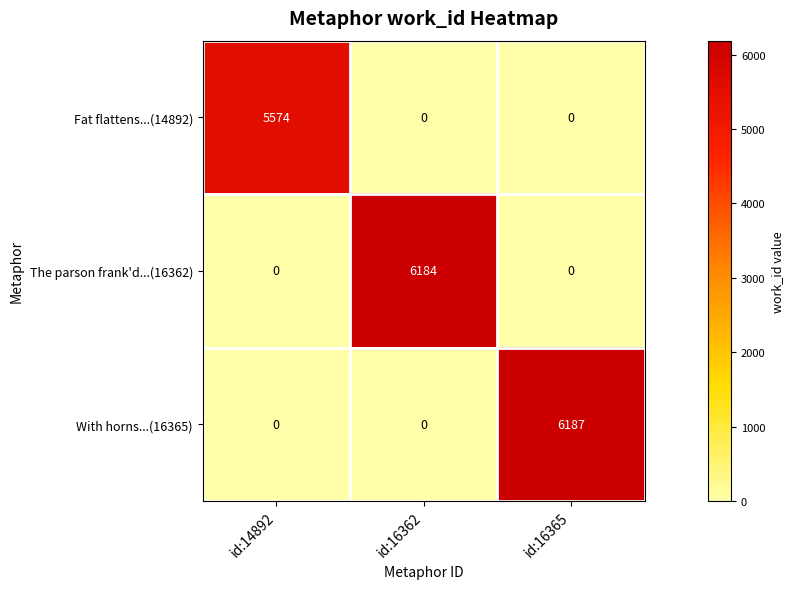

Is it true that The parson frank'd...(16362) equals 3787 at id:16362?

False